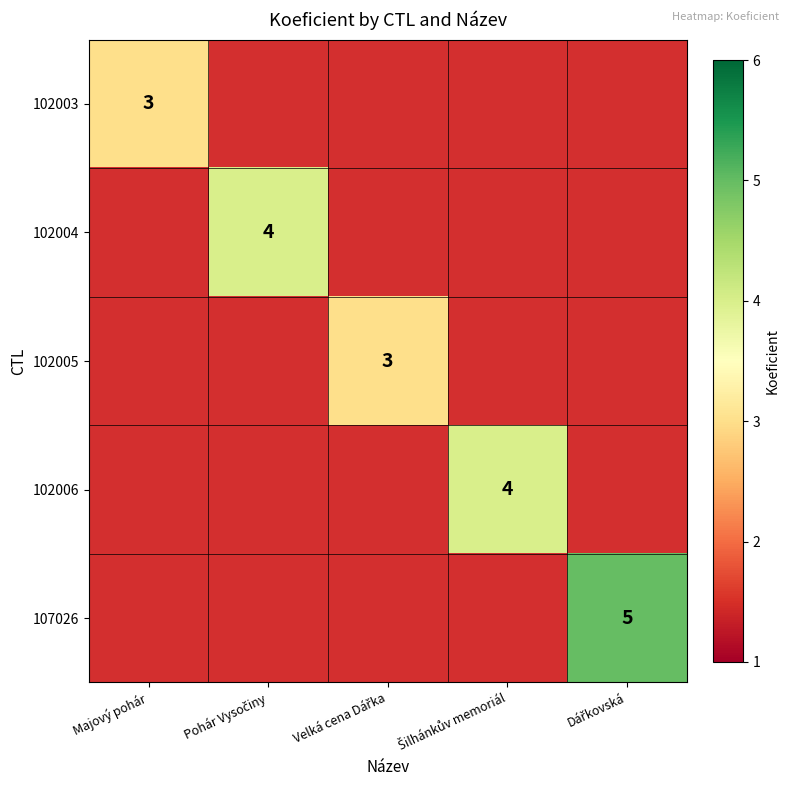

How many distinct data groups are displayed?

5